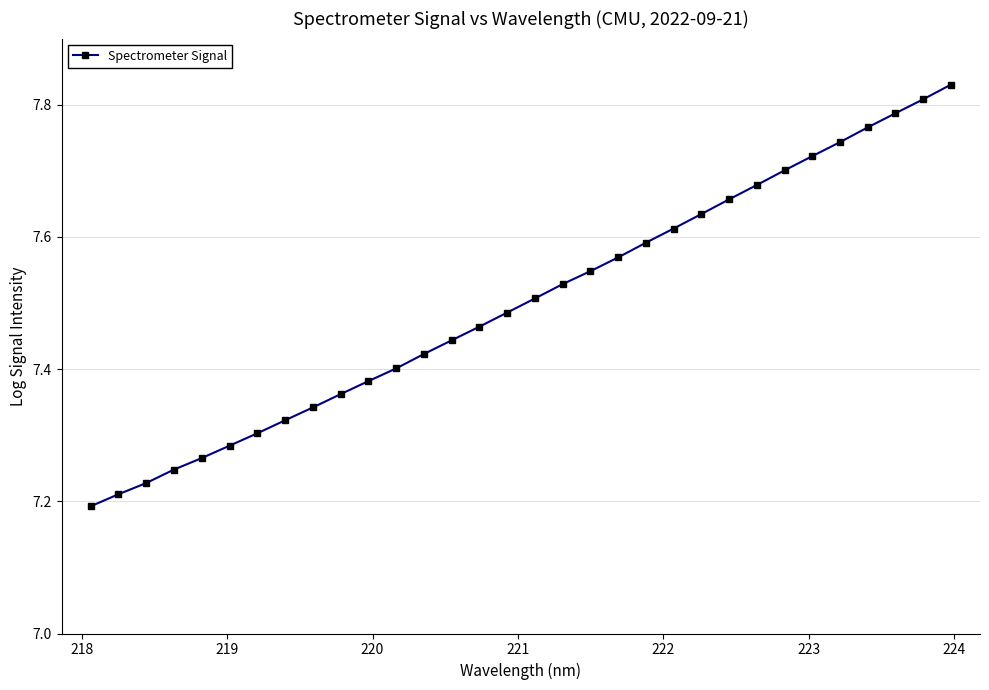

What is the difference between the maximum and minimum values?

0.6